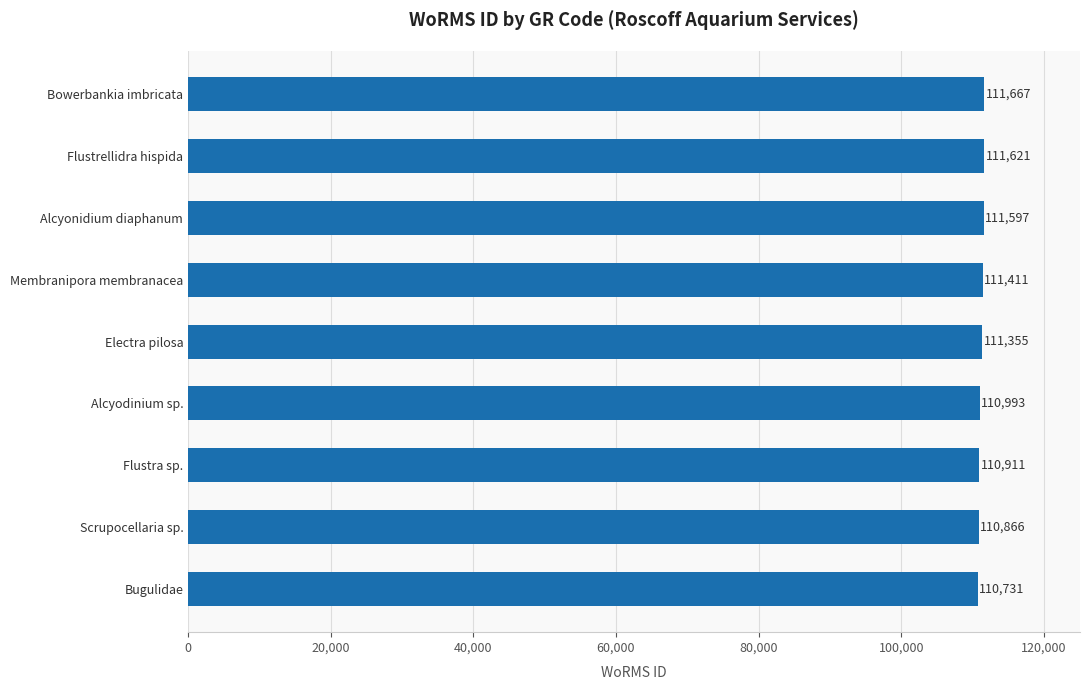

Count the number of categories in the chart.

9